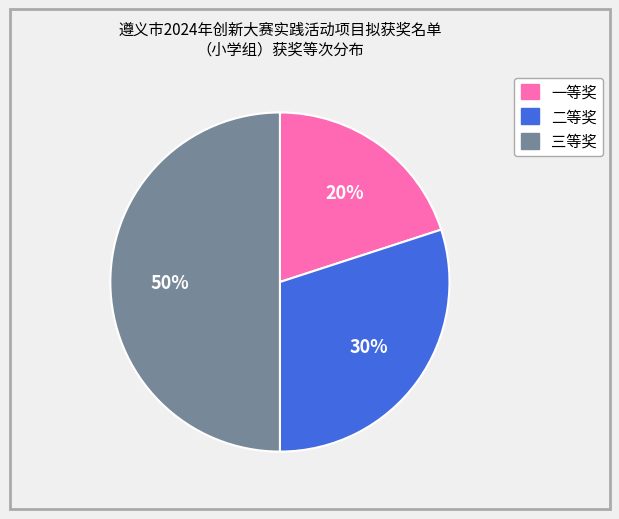

Count the number of slices in the pie.

3